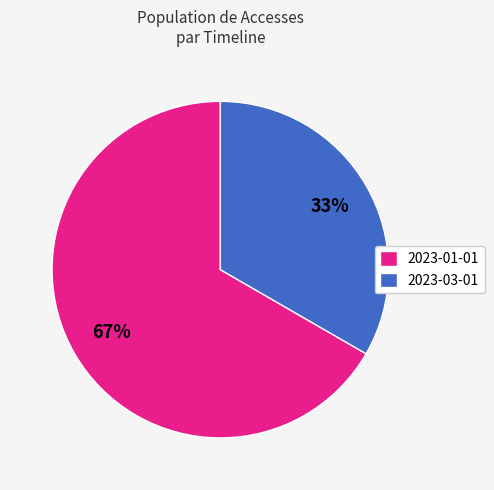

Which category has the biggest portion of the pie?

2023-01-01